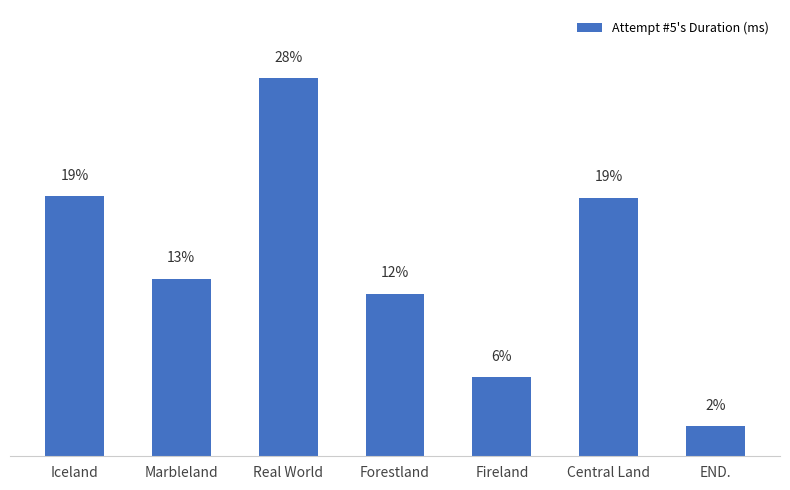

Which category has the highest value across all series?

Real World